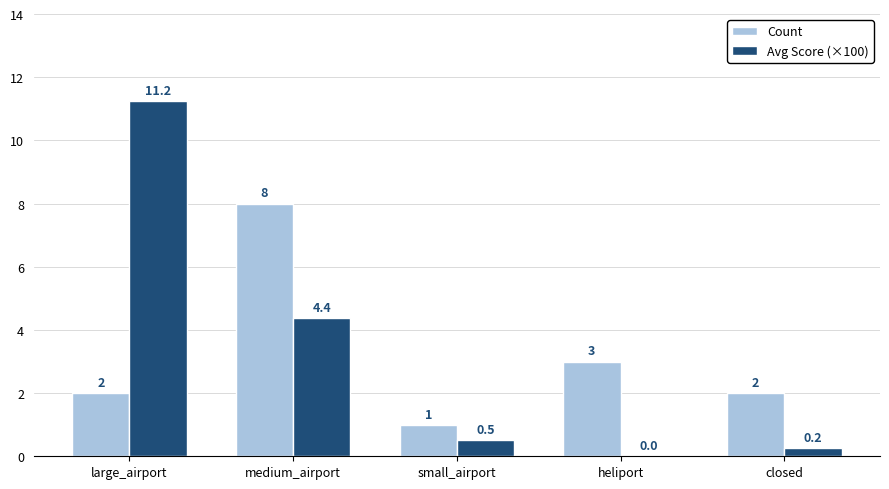

What is the sum of all Count values?

16.0